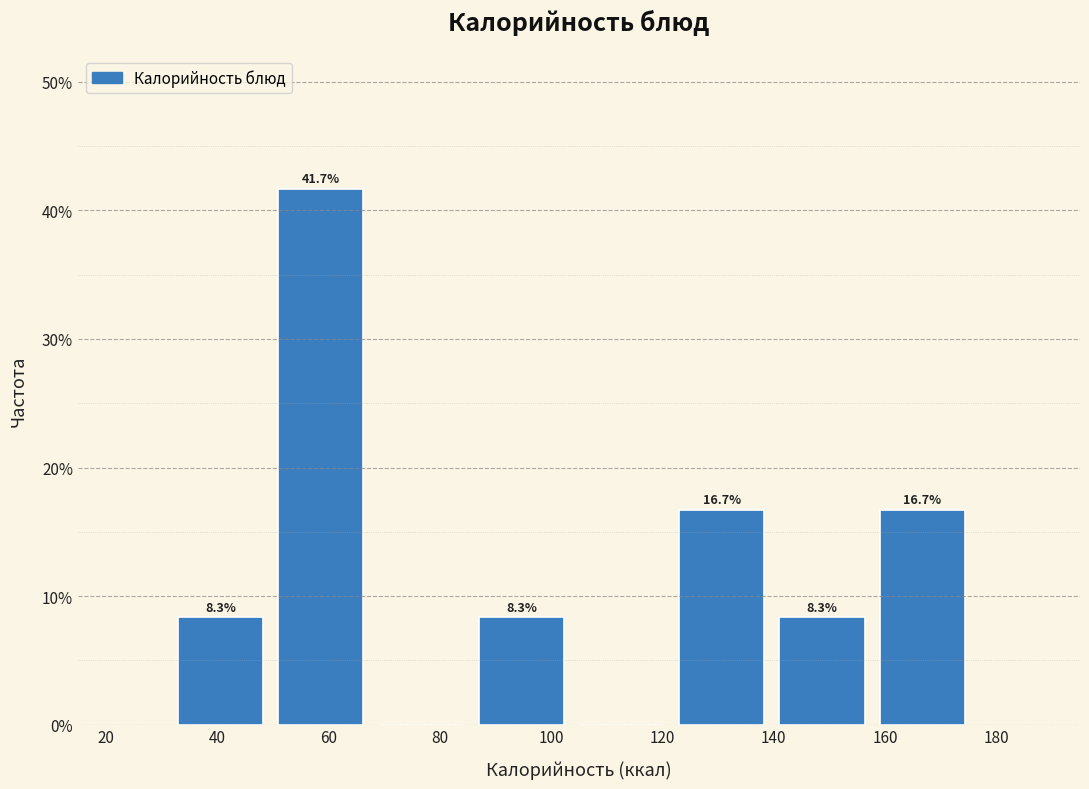

Over which range of the x-axis is the bar tallest?

51 to 69